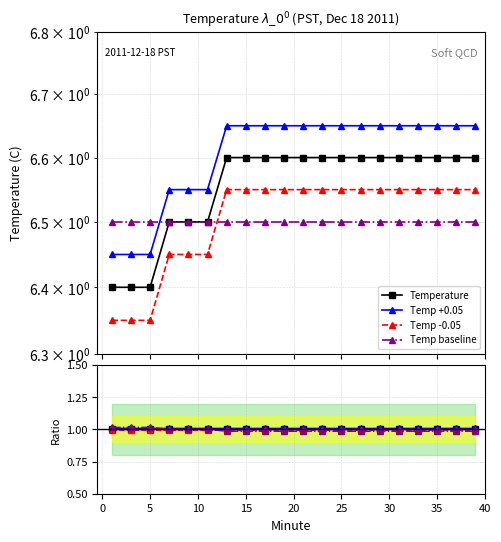

True or false: Temp -0.05 and Temperature cross at least once.

False